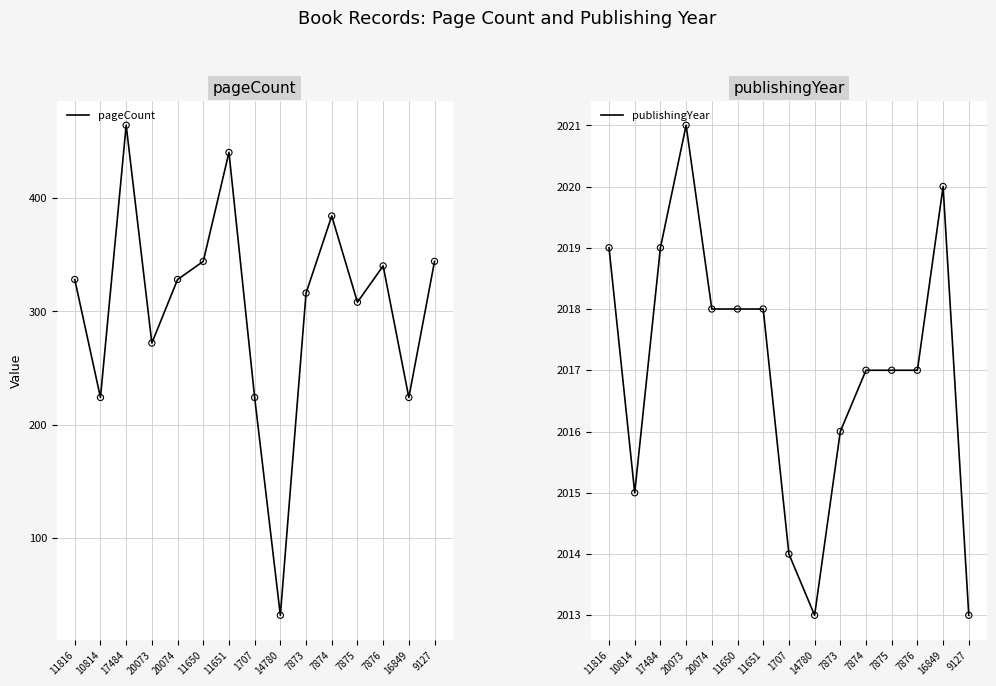

Which series reaches the maximum Y coordinate?

publishingYear